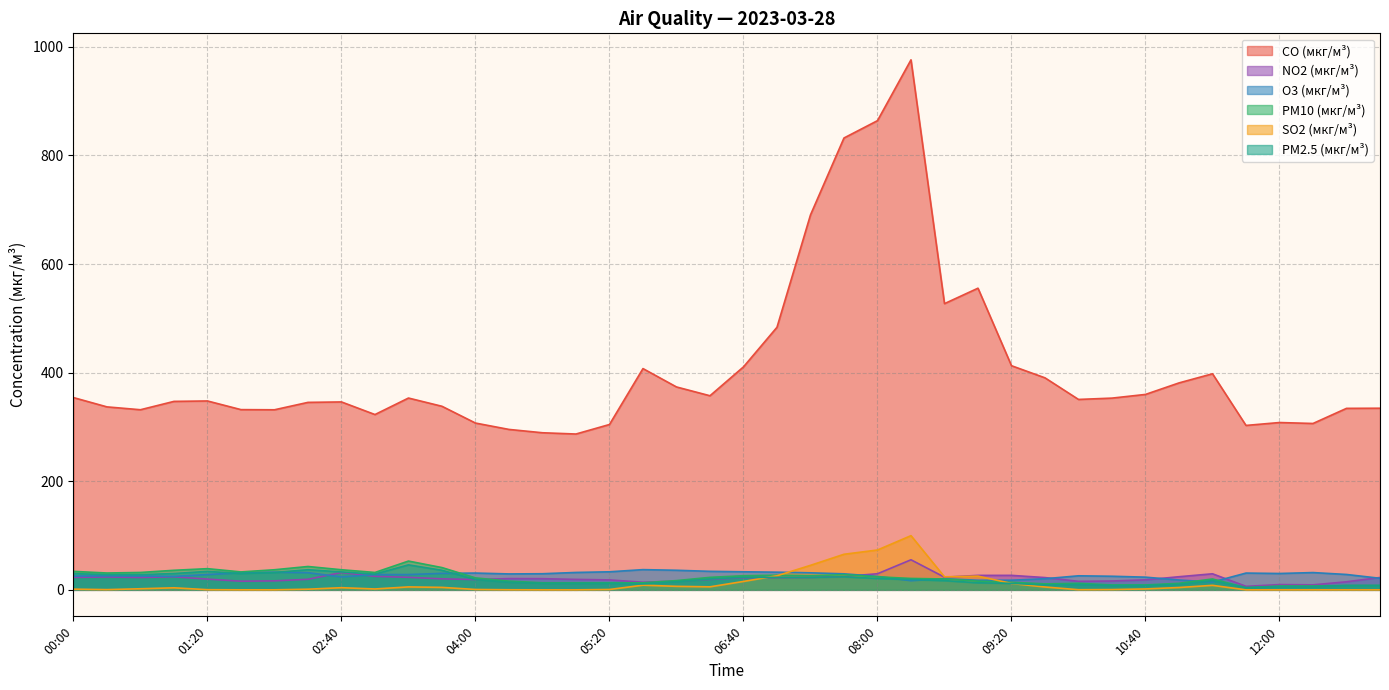

What is the difference between the NO2 (мкг/м³) values at 13:00 and 02:00?

6.2